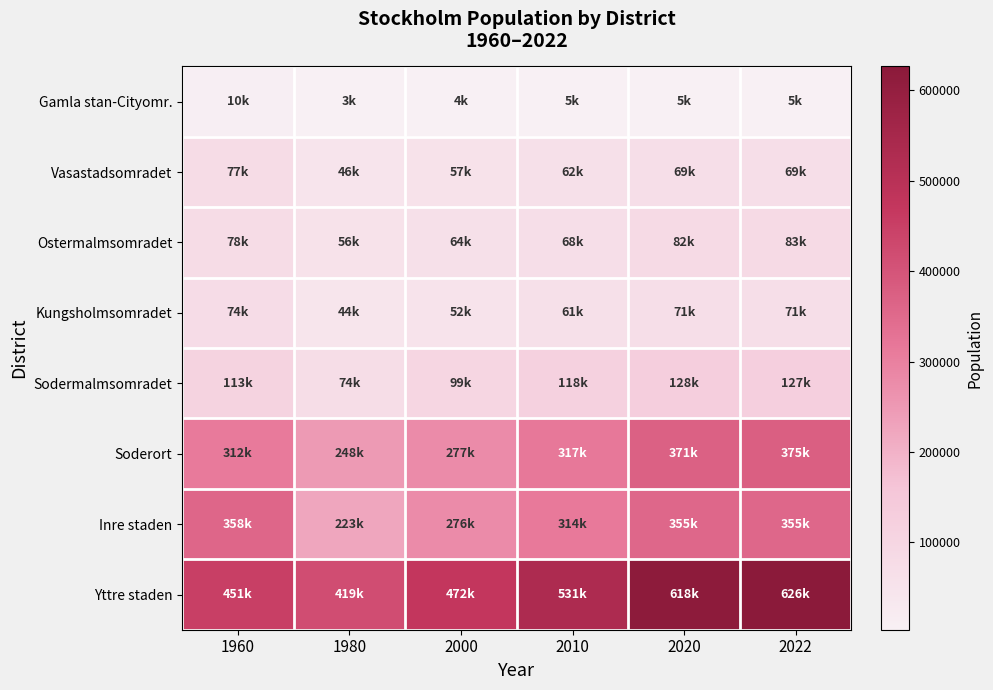

At how many categories does at least one series exceed 80404?

6